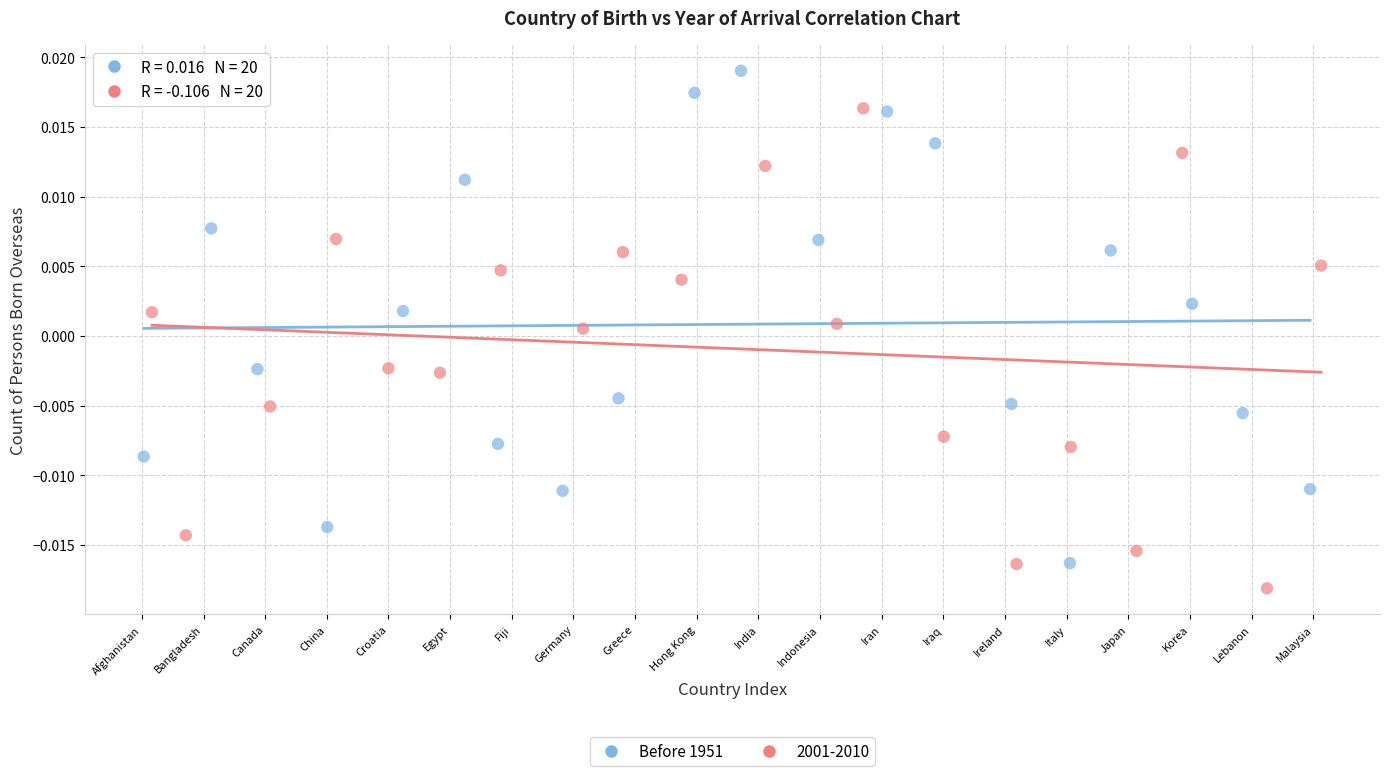

Which series contains the highest Y value?

Before 1951